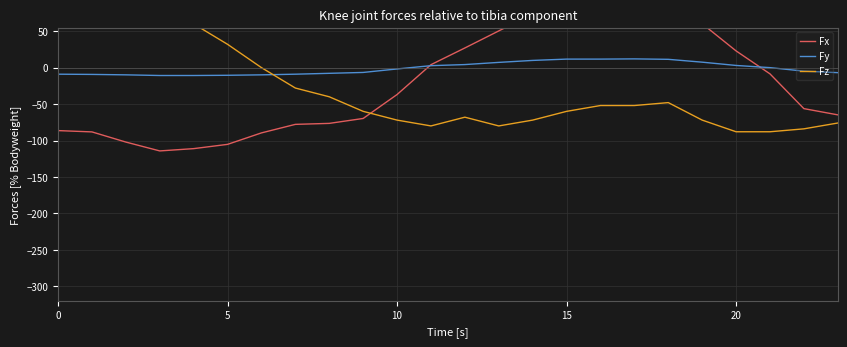

How many values in the Fz series are below -51?

14